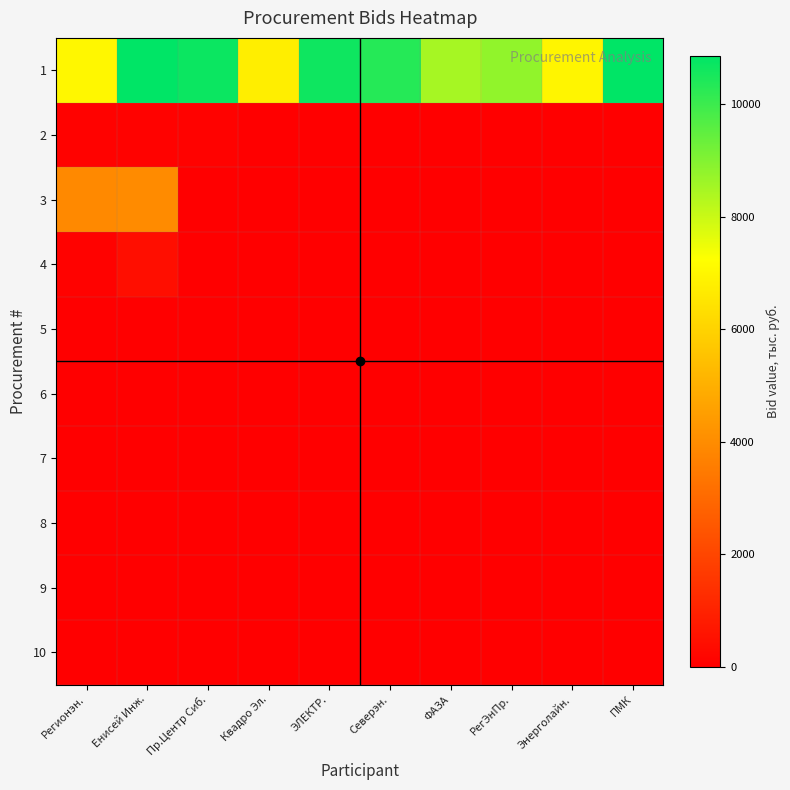

What is the difference between the highest and lowest values at Регионэн.?

7034.2